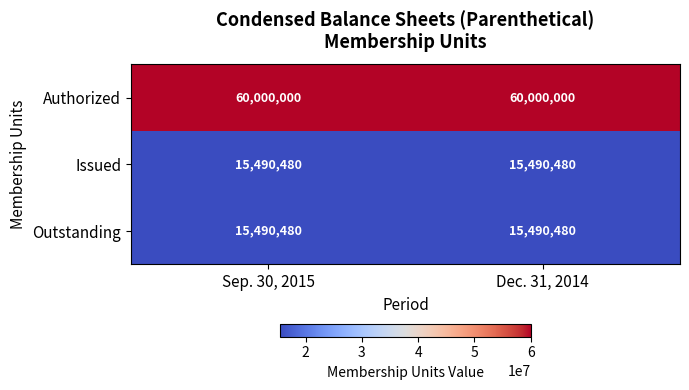

Reading right to left, transcribe all the data shown in this chart.

Authorized: Dec. 31, 2014=60000000	Sep. 30, 2015=60000000
Issued: Dec. 31, 2014=15490480	Sep. 30, 2015=15490480
Outstanding: Dec. 31, 2014=15490480	Sep. 30, 2015=15490480